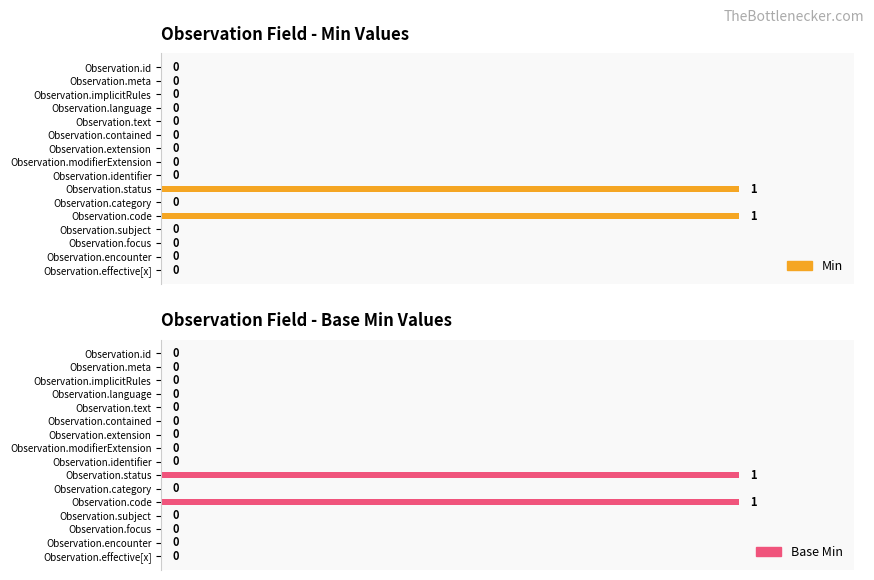

Reading right to left, list all the values displayed in this chart.

Min: 0	0	0	0	1	0	1	0	0	0	0	0	0	0	0	0
Base Min: 0	0	0	0	1	0	1	0	0	0	0	0	0	0	0	0